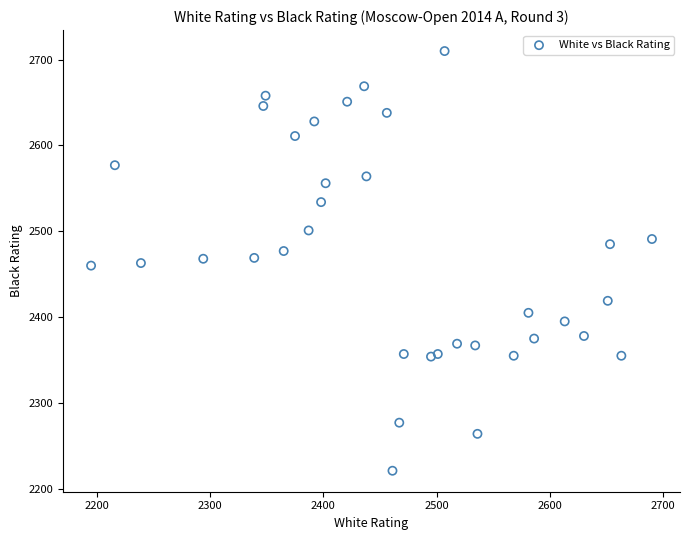

What is the range of Y values (max minus min)?

489